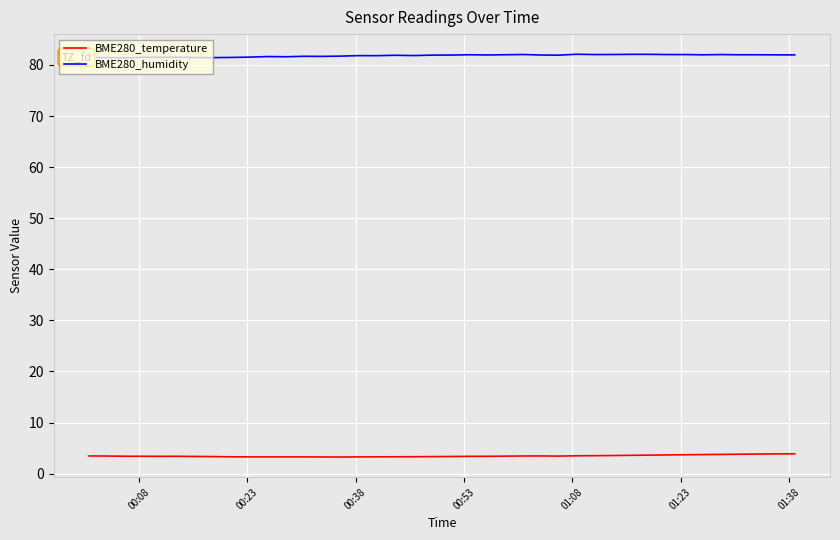

List the series in order of their overall mean, lowest first.

BME280_temperature, BME280_humidity